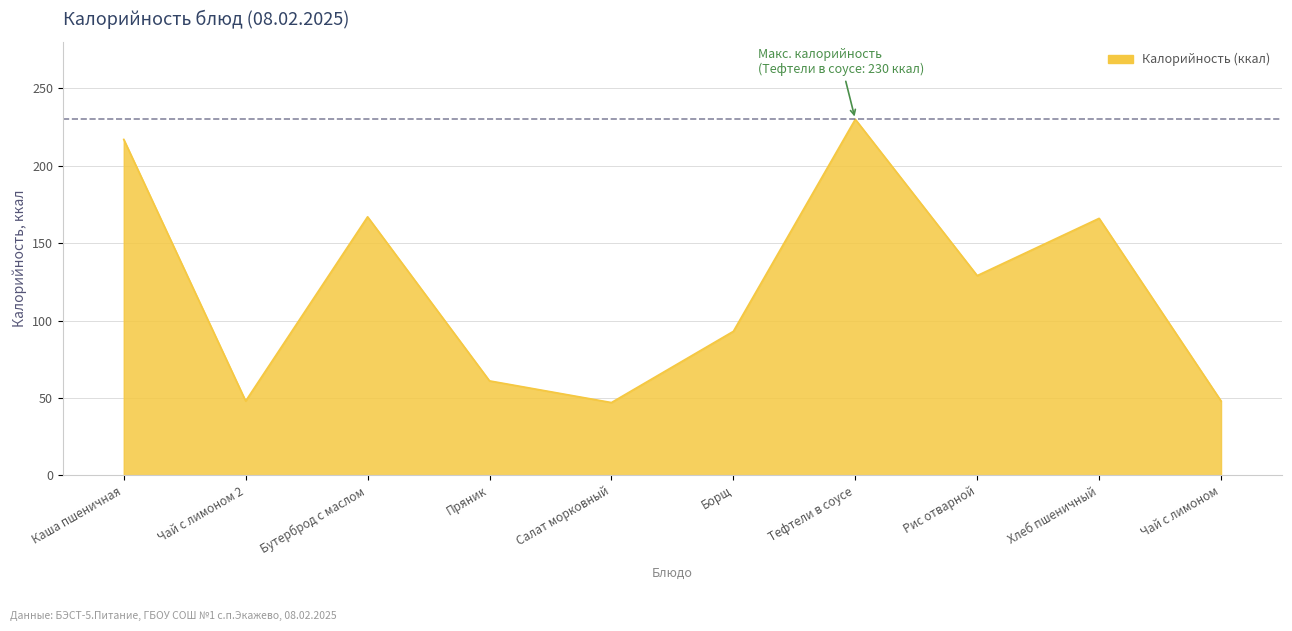

Count the number of categories in the chart.

10